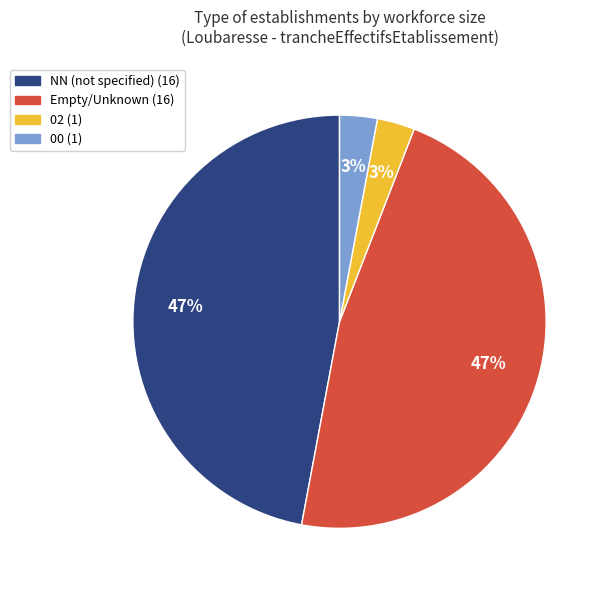

Does any single category account for the majority?

No